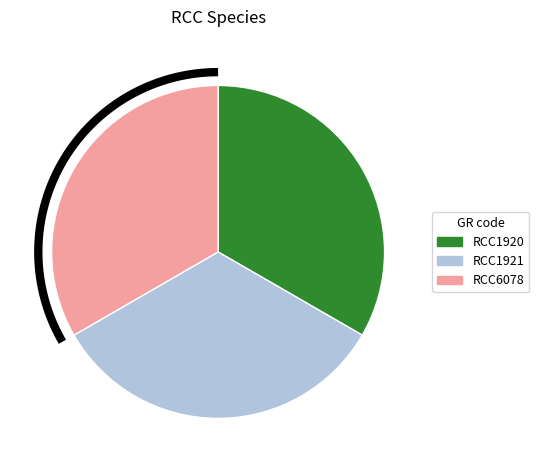

How many segments does this pie chart have?

3